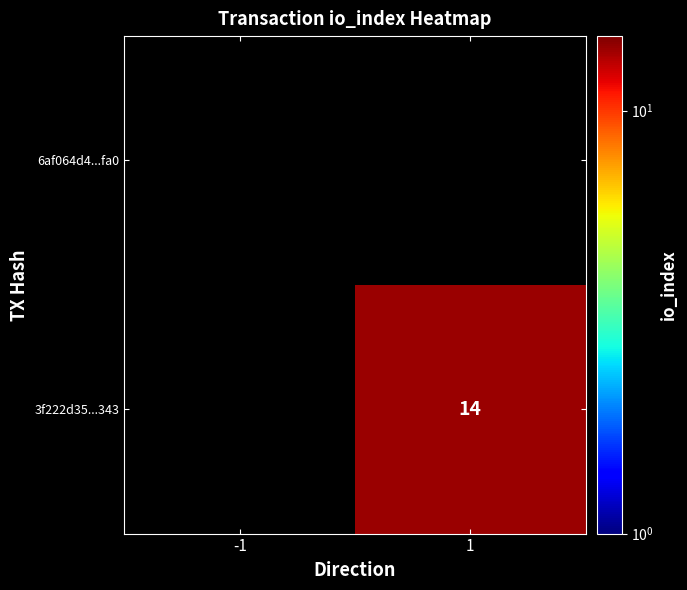

How many positive values does the 3f222d35...343 series have?

1